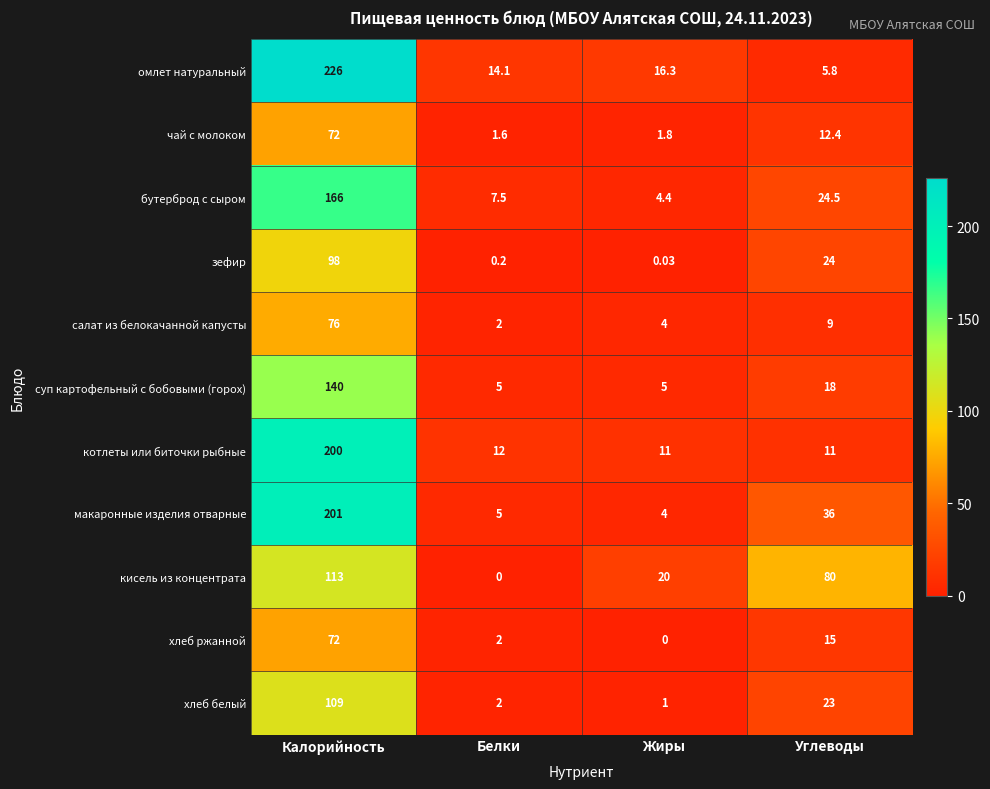

Rank the categories by бутерброд с сыром value from highest to lowest.

Калорийность, Углеводы, Белки, Жиры